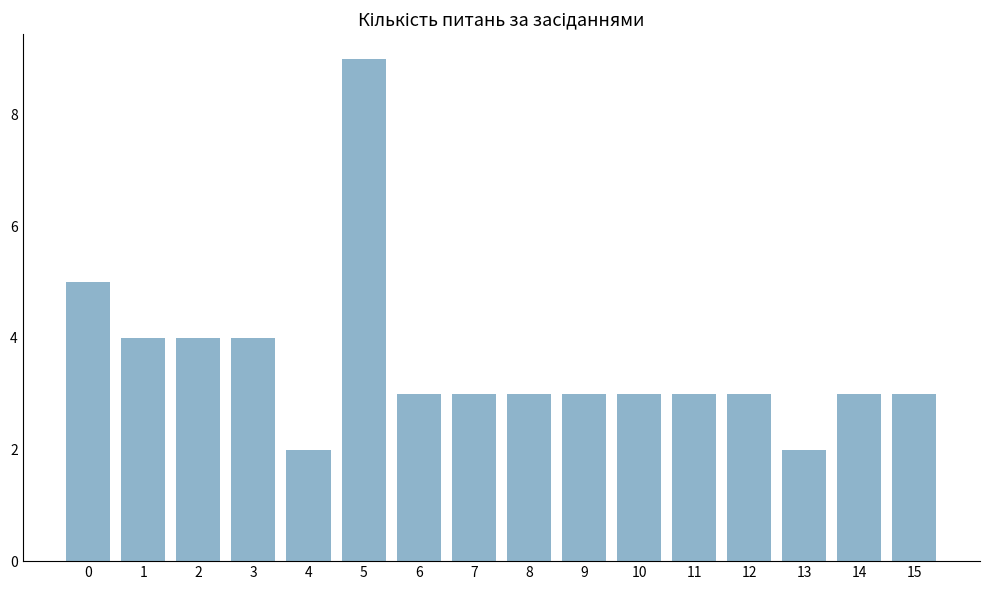

What is the minimum value shown in the chart?

2